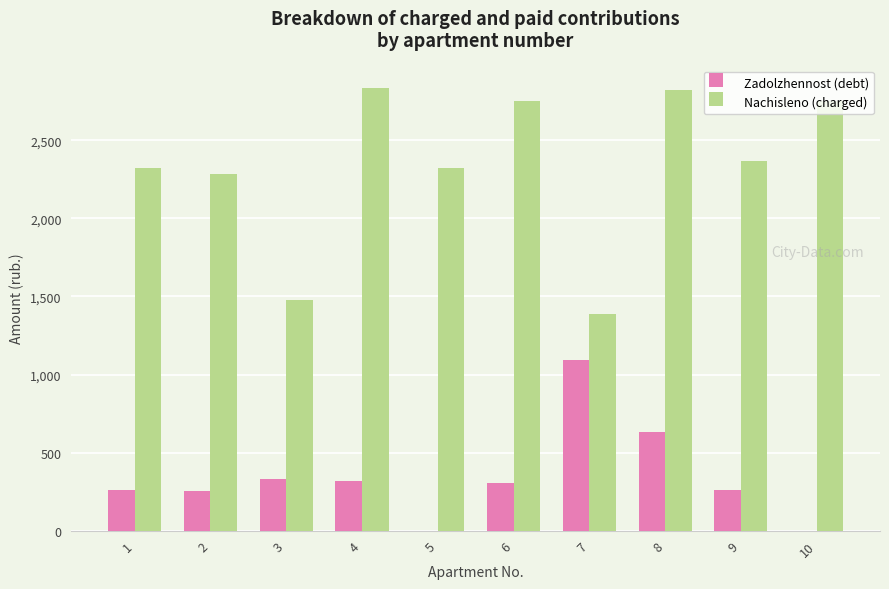

What is the sum of the Nachisleno (charged) values at 2 and 9?

4649.8